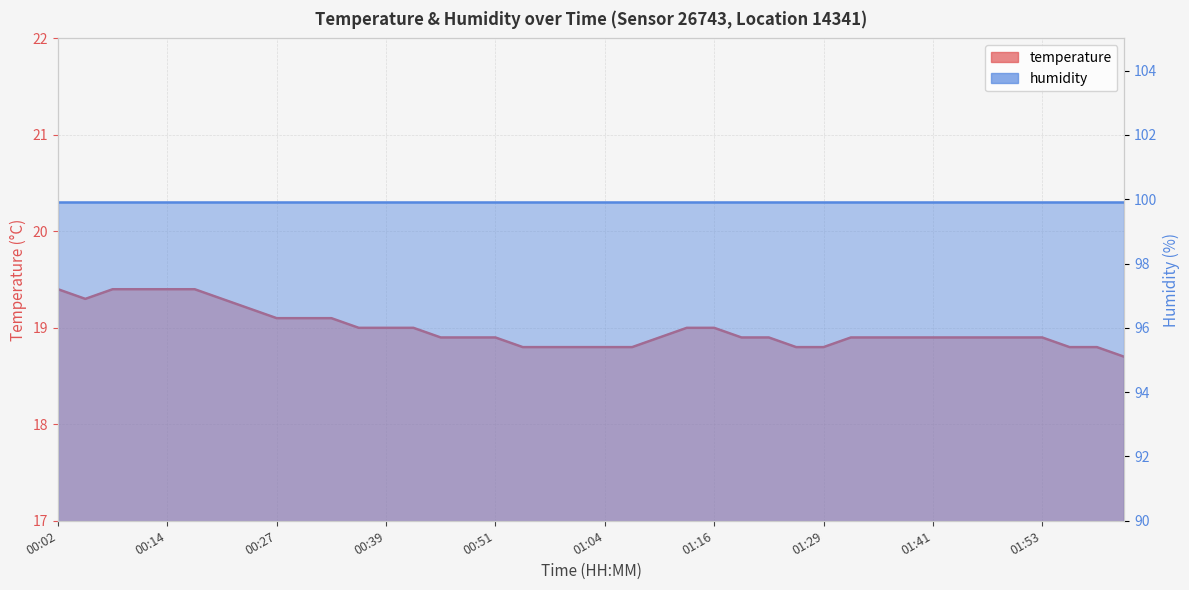

Rank the categories by value from highest to lowest.

00:02, 00:08, 00:11, 00:14, 00:17, 00:05, 00:21, 00:24, 00:27, 00:30, 00:33, 00:36, 00:39, 00:42, 01:13, 01:16, 00:45, 00:48, 00:51, 01:10, 01:19, 01:22, 01:32, 01:35, 01:38, 01:41, 01:44, 01:47, 01:50, 01:53, 00:54, 00:57, 01:01, 01:04, 01:07, 01:25, 01:29, 01:57, 02:00, 02:03